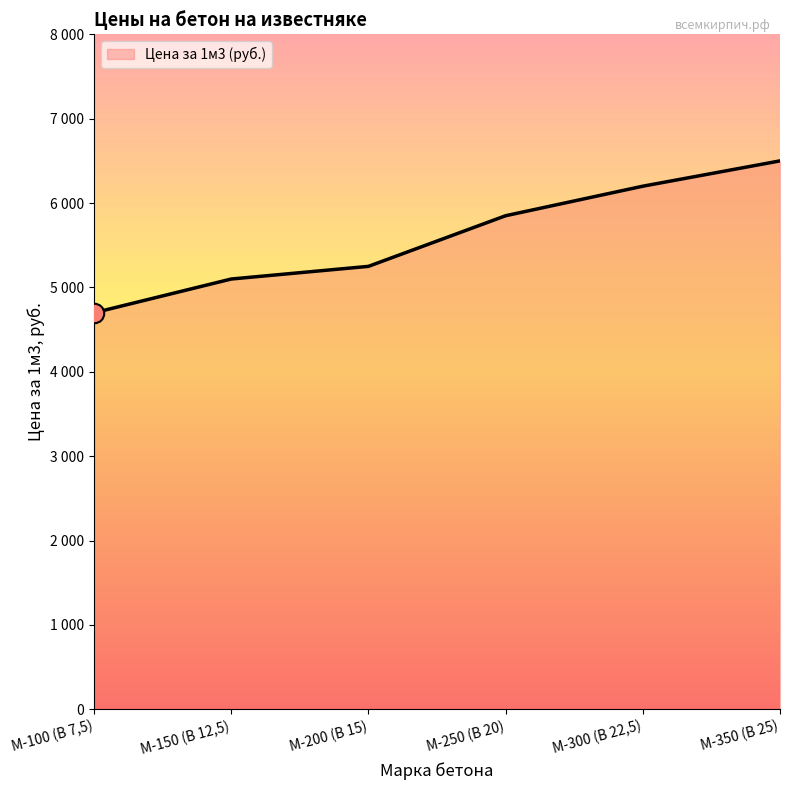

Is this an area chart (filled region under the line)?

Yes